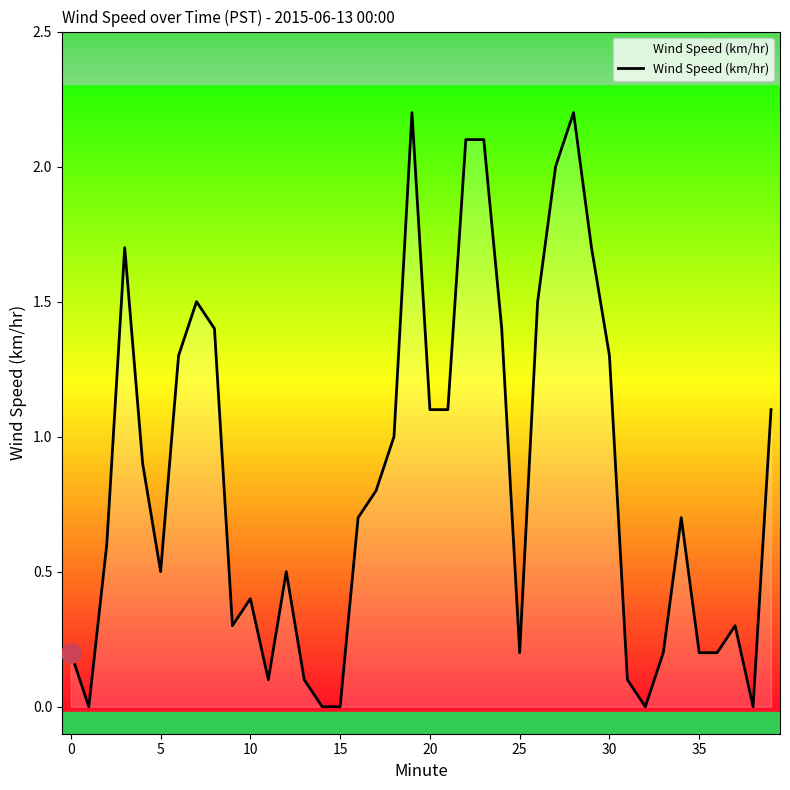

What is the maximum value shown in the chart?

2.2